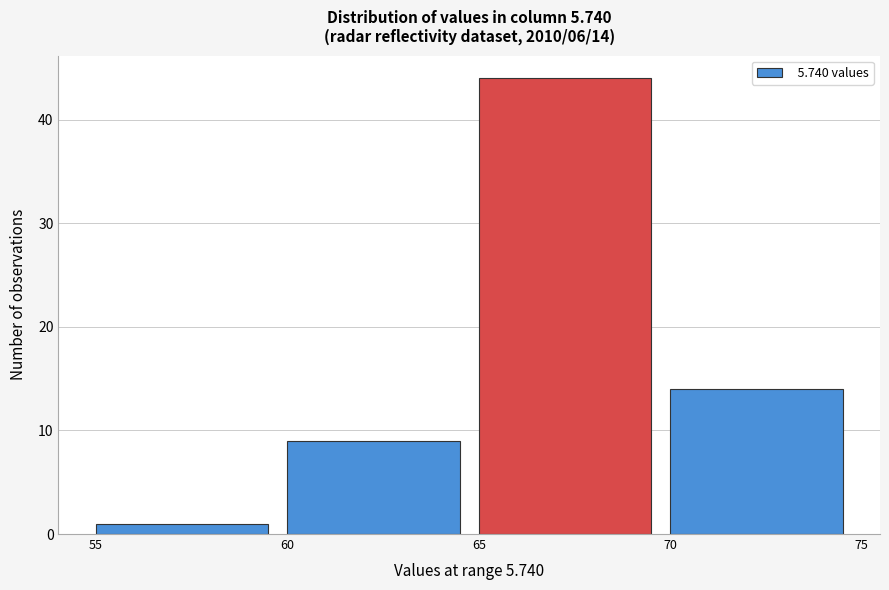

Which range on the x-axis has the tallest bar?

65 to 70